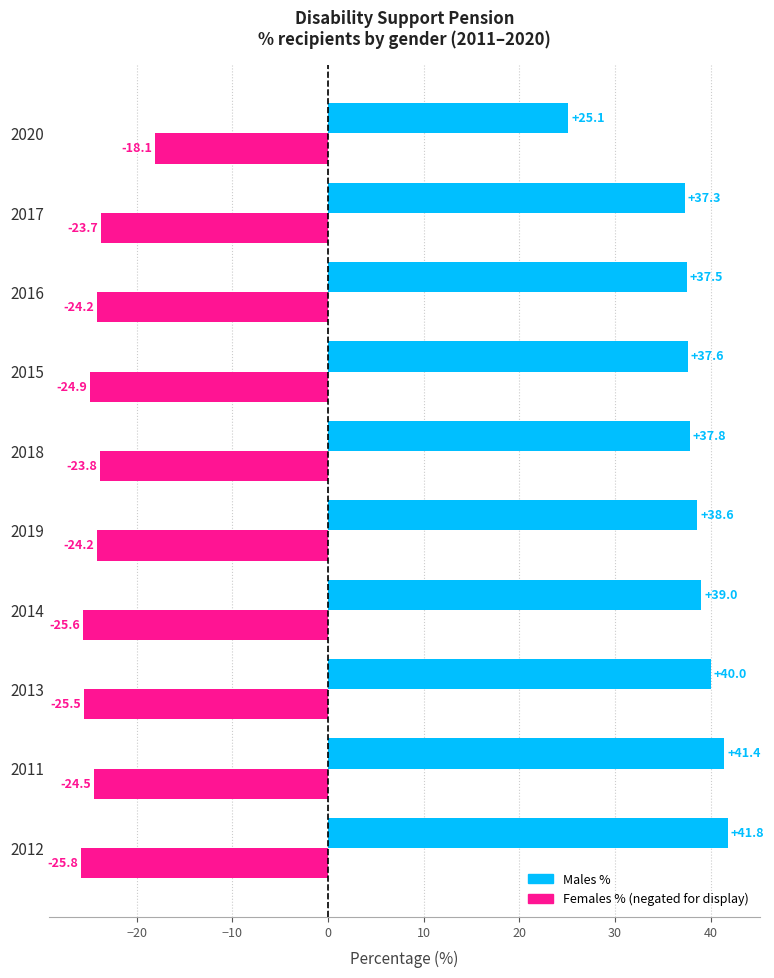

What is the total value across all series at 2016?

13.3